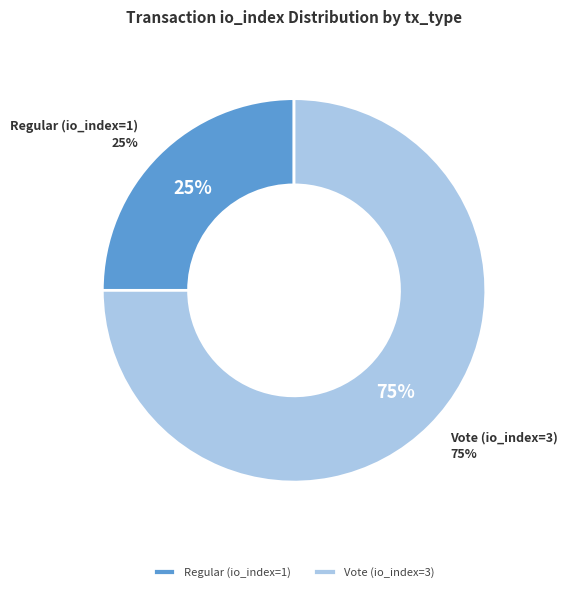

Rank the categories by value from highest to lowest.

Vote (io_index=3), Regular (io_index=1)